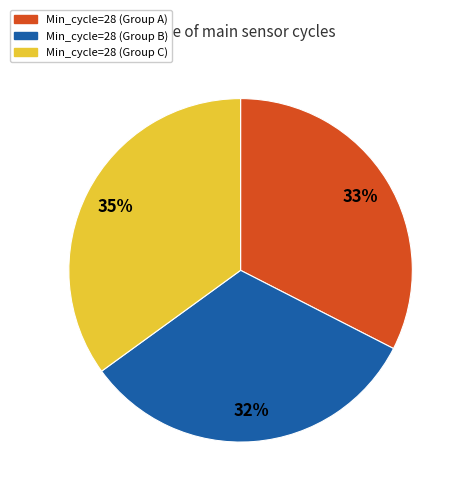

To the nearest percent, what is the difference between the largest and smallest slice percentages?

3%